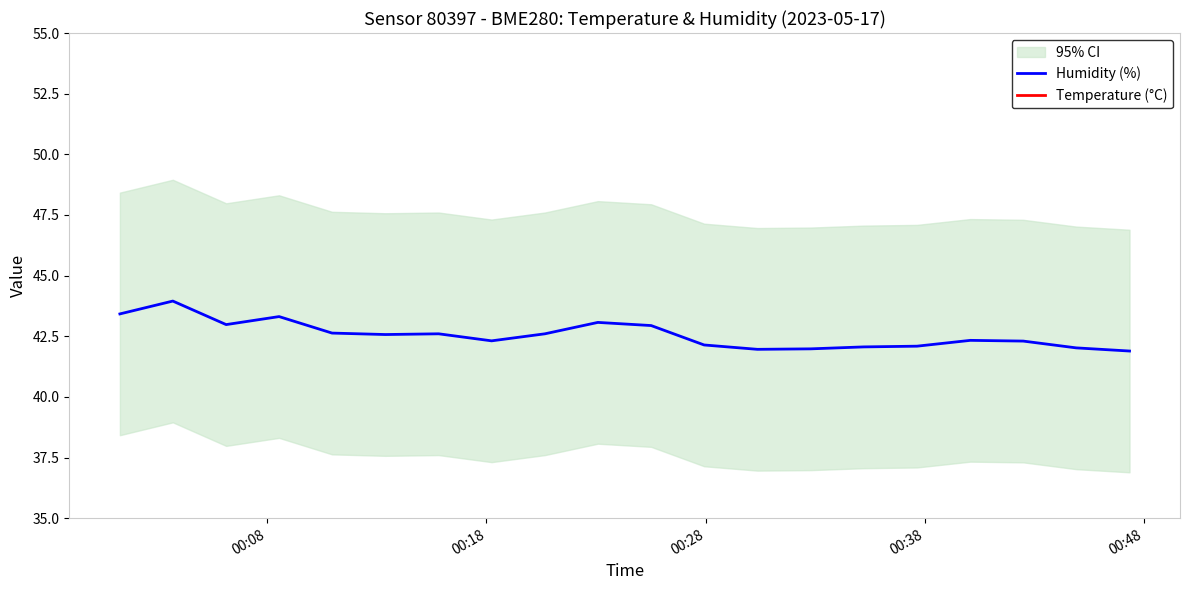

What is the highest value of the Humidity (%) series?

44.0